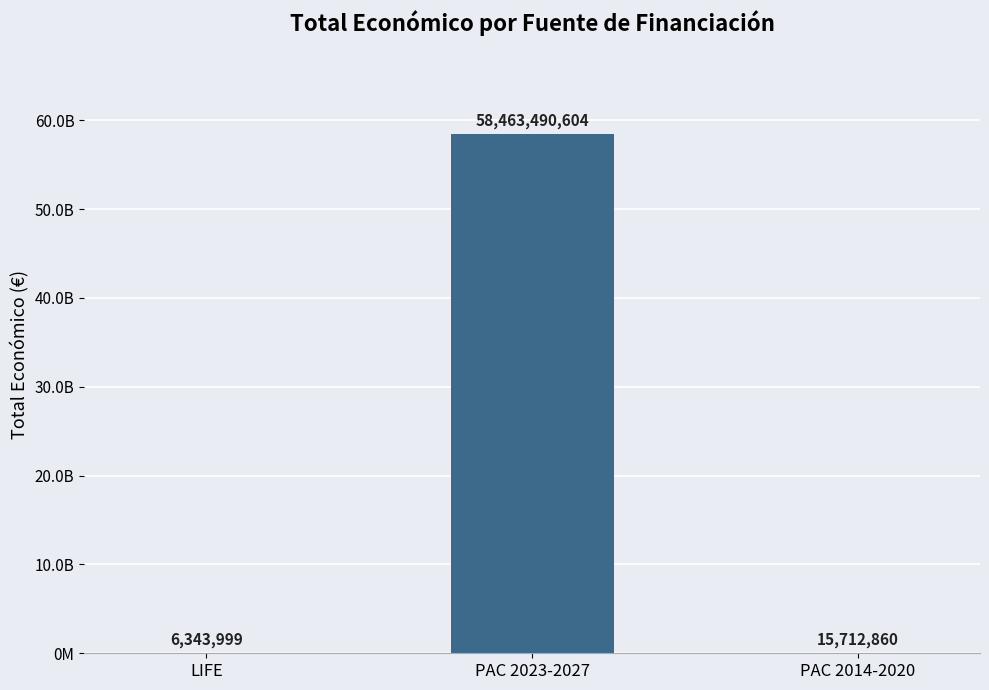

What is the value of the 3rd bar from the left?

15712860